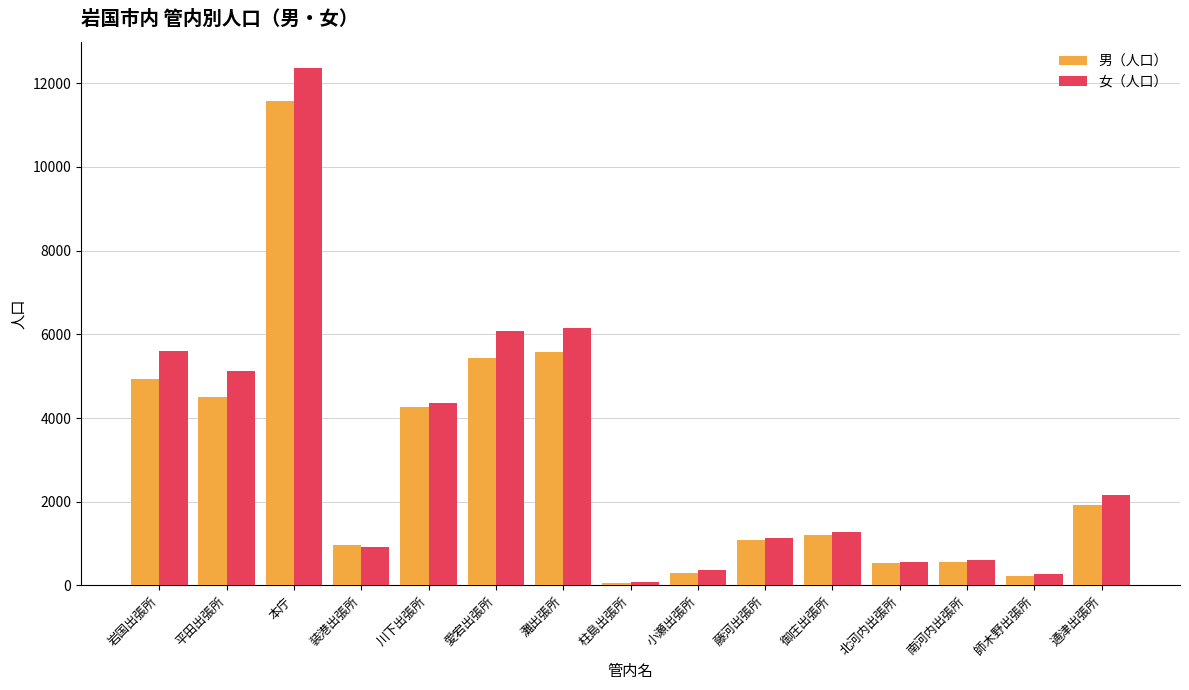

What is the approximate value of 男（人口） at 岩国出張所?

4939